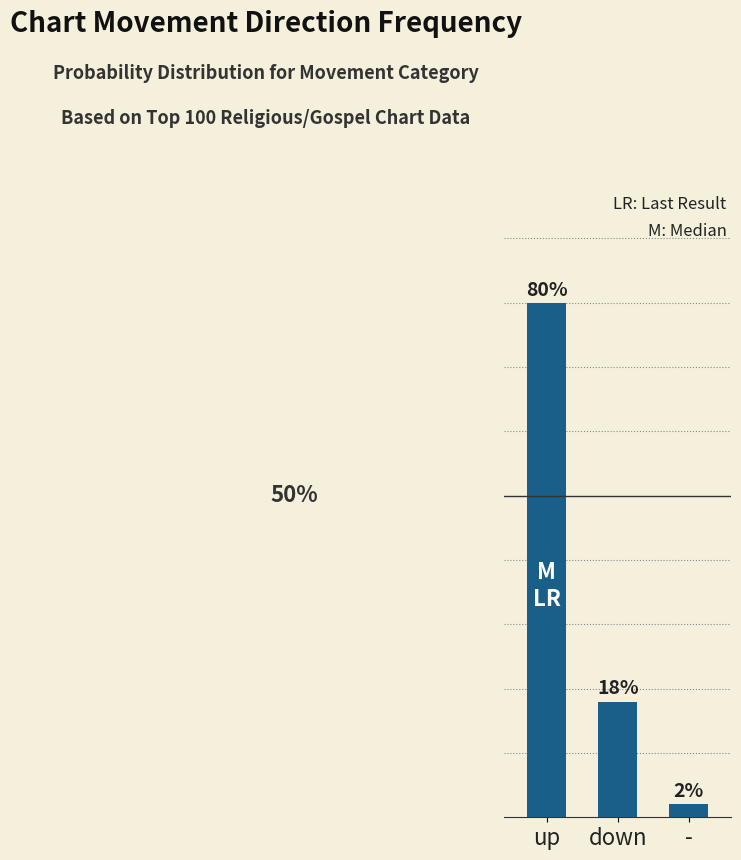

Between up and down, which is larger?

up